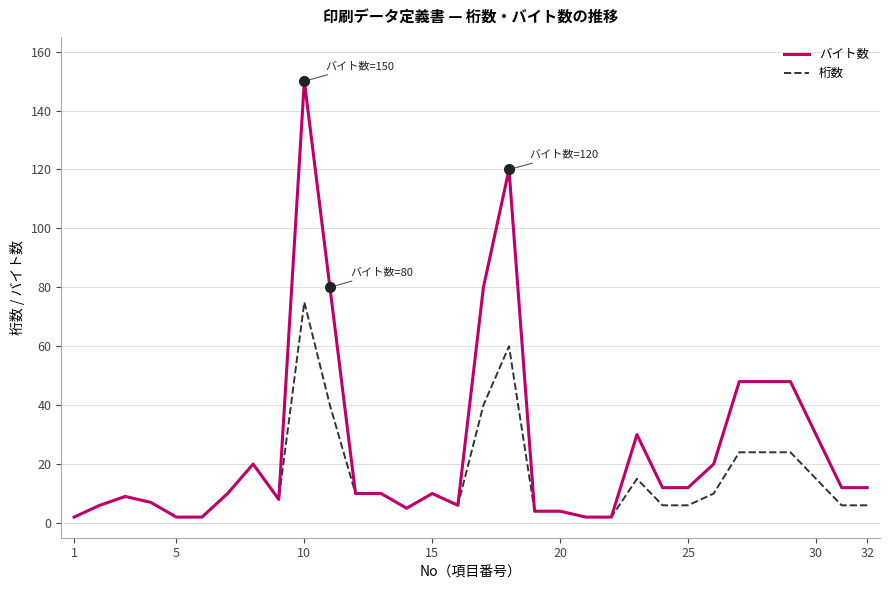

What is the highest value of the 桁数 series?

75